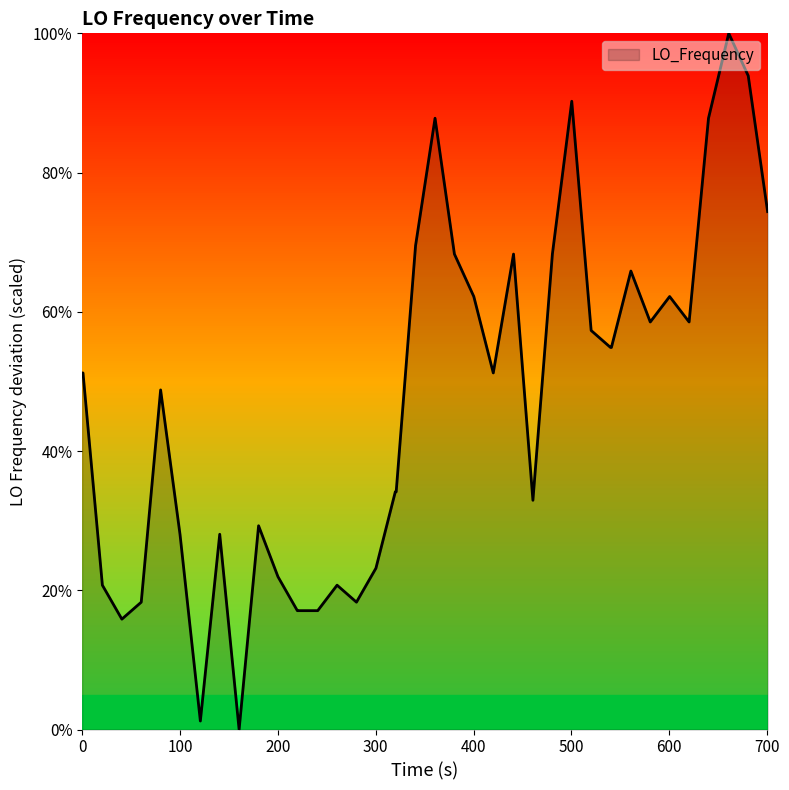

What is the difference between the maximum and minimum values?

100.0